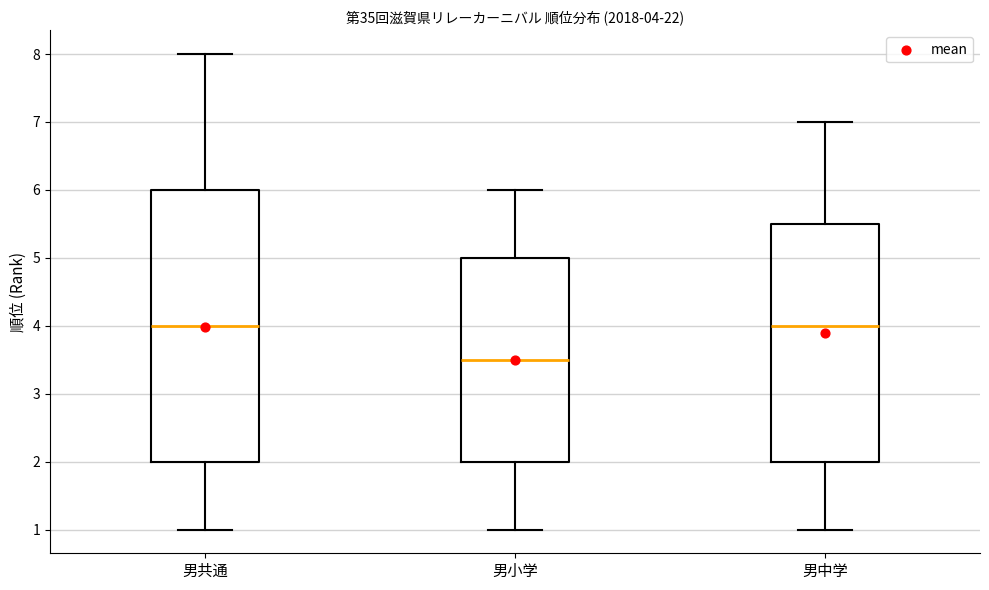

Which box is the tallest, from its lower edge to its upper edge?

男共通